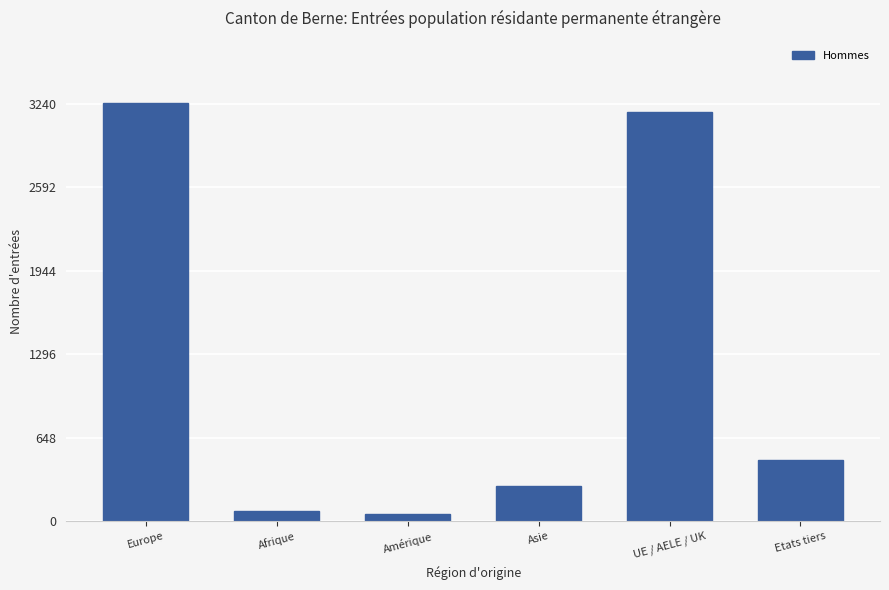

The chart shows a value of 3241 at Europe. True or false?

True